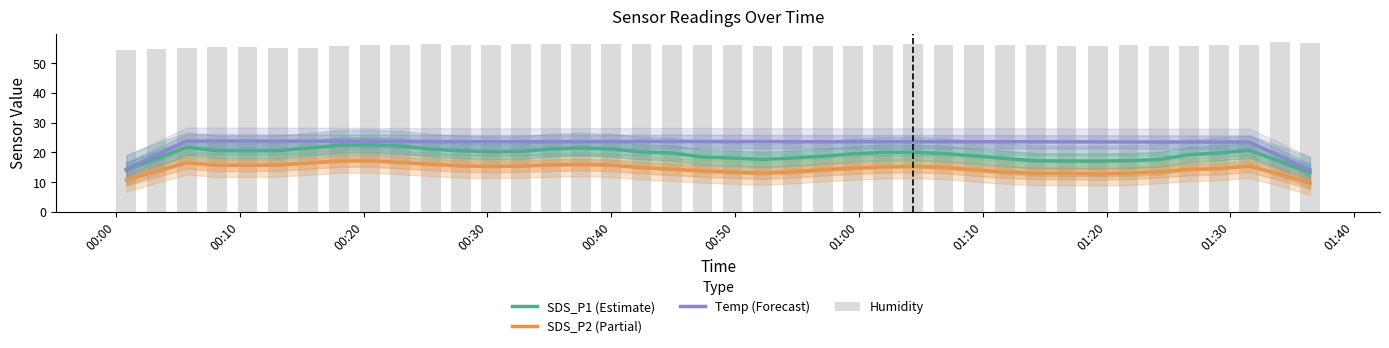

At how many categories does at least one series exceed 56?

20